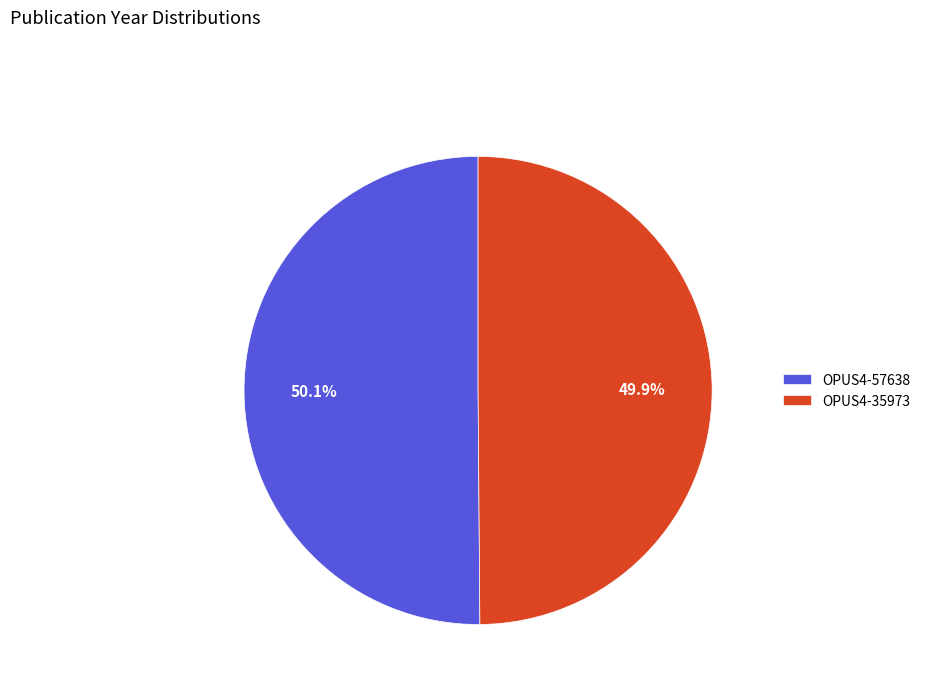

What percentage is NOT represented by OPUS4-35973?

50.1%